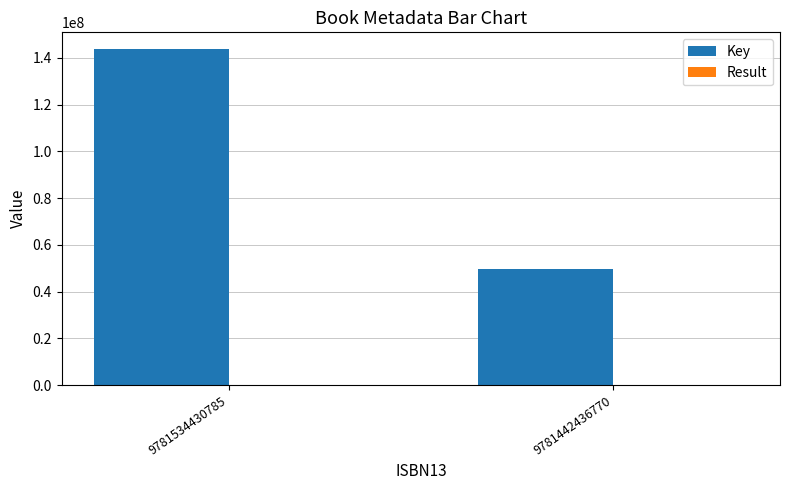

The Key series shows 191986781 at 9781534430785. True or false?

False